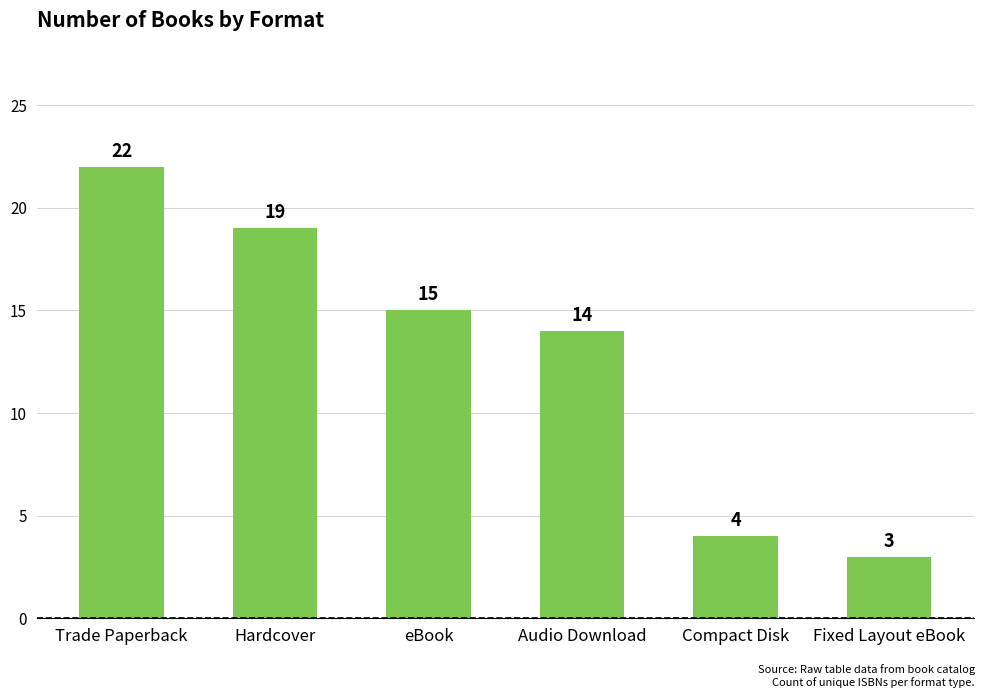

Reading left to right, extract all data points from this chart.

22	19	15	14	4	3